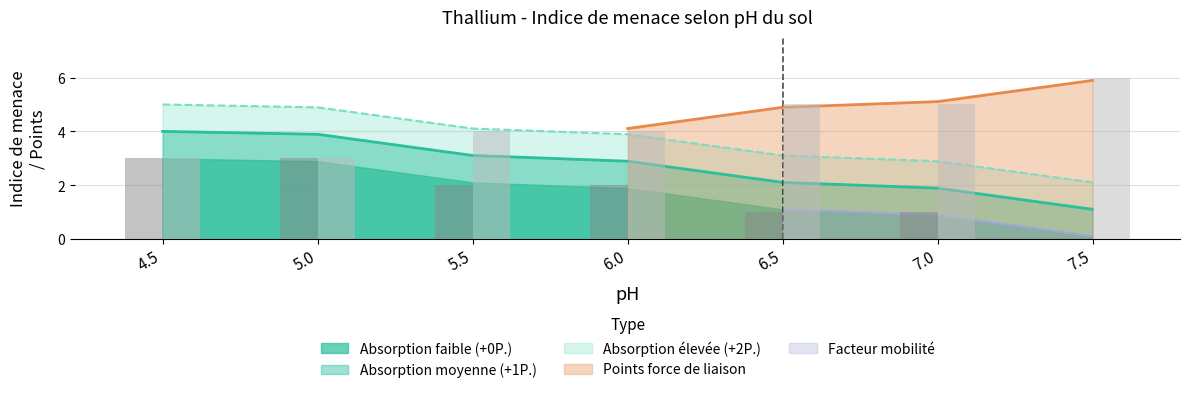

Which label corresponds to the largest value in the chart?

7.5